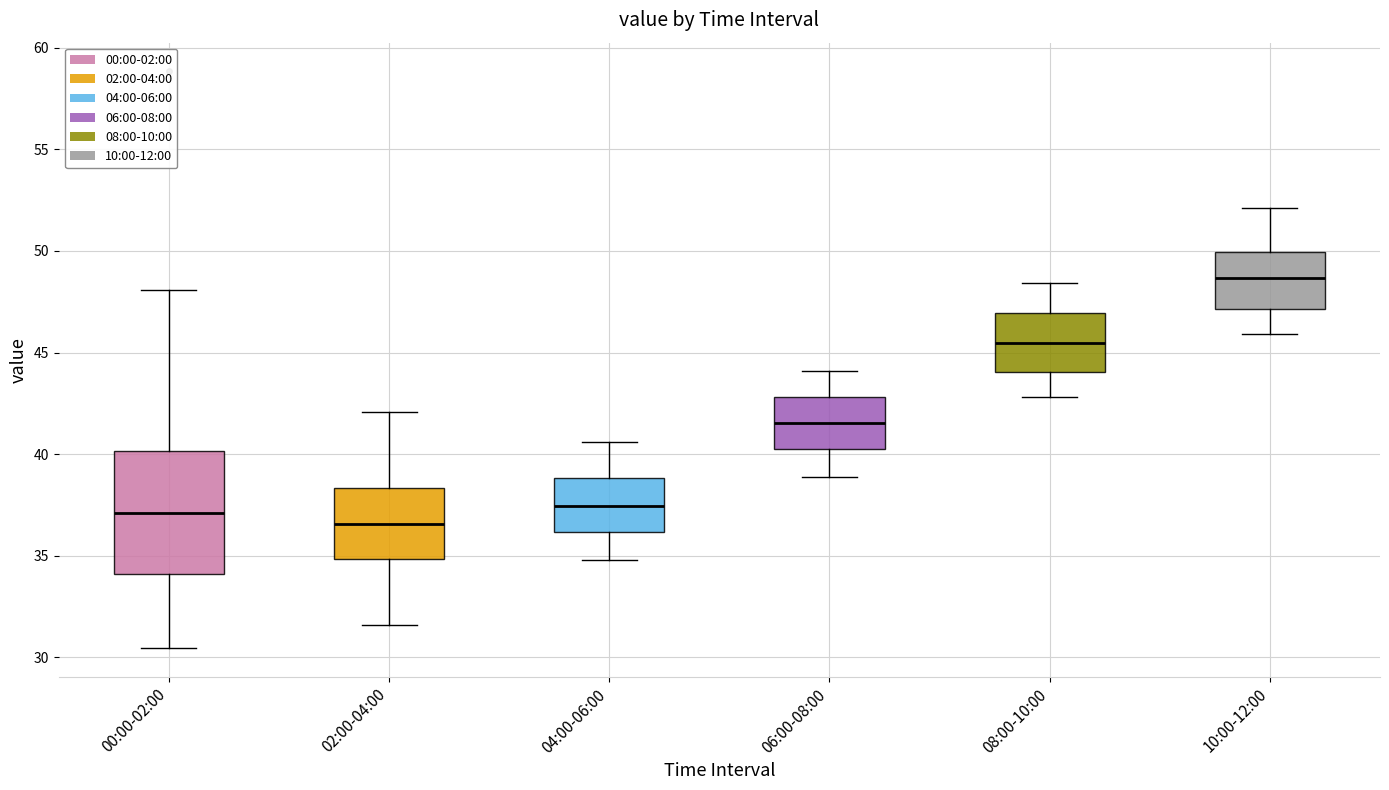

Which box has the lowest median line?

02:00-04:00